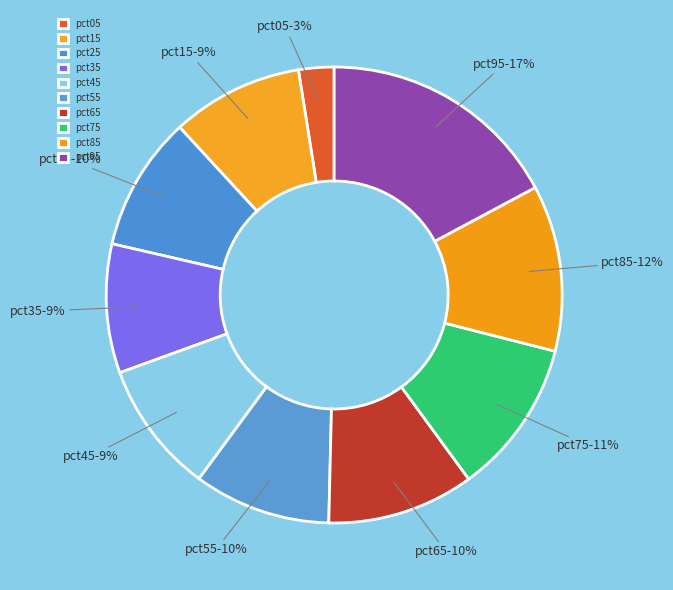

How many slices are in this pie chart?

10